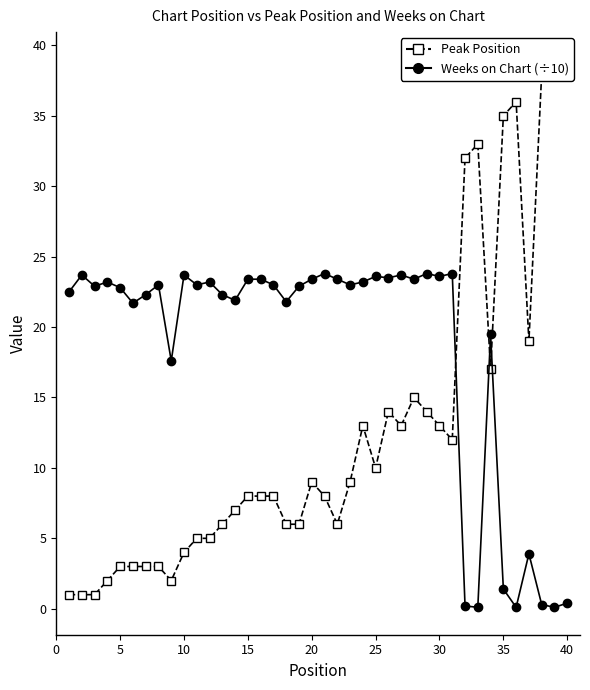

At 10, list the series in order from largest to smallest.

Weeks on Chart (÷10), Peak Position